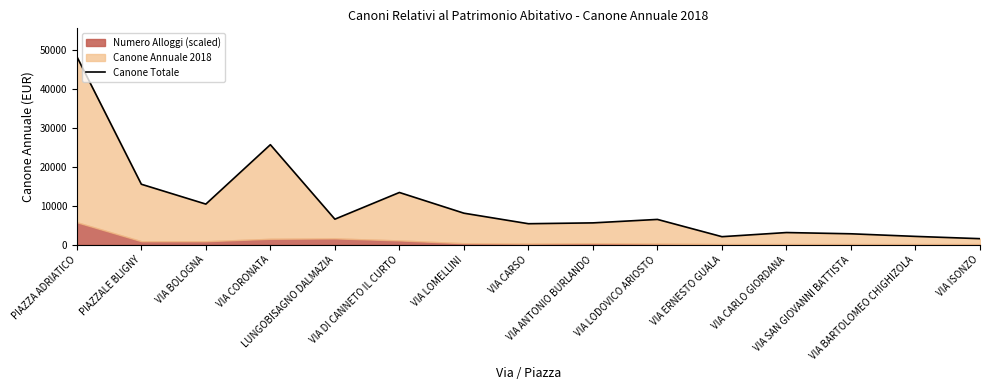

What value does the data have at VIA LOMELLINI?

8146.5